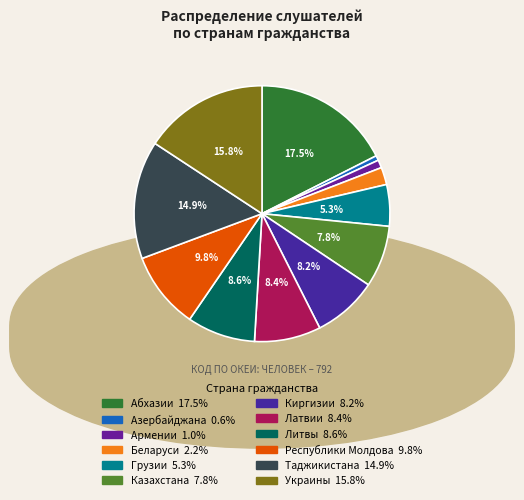

Rank the categories by value from lowest to highest.

Азербайджана, Армении, Беларуси, Грузии, Казахстана, Киргизии, Латвии, Литвы, Республики Молдова, Таджикистана, Украины, Абхазии